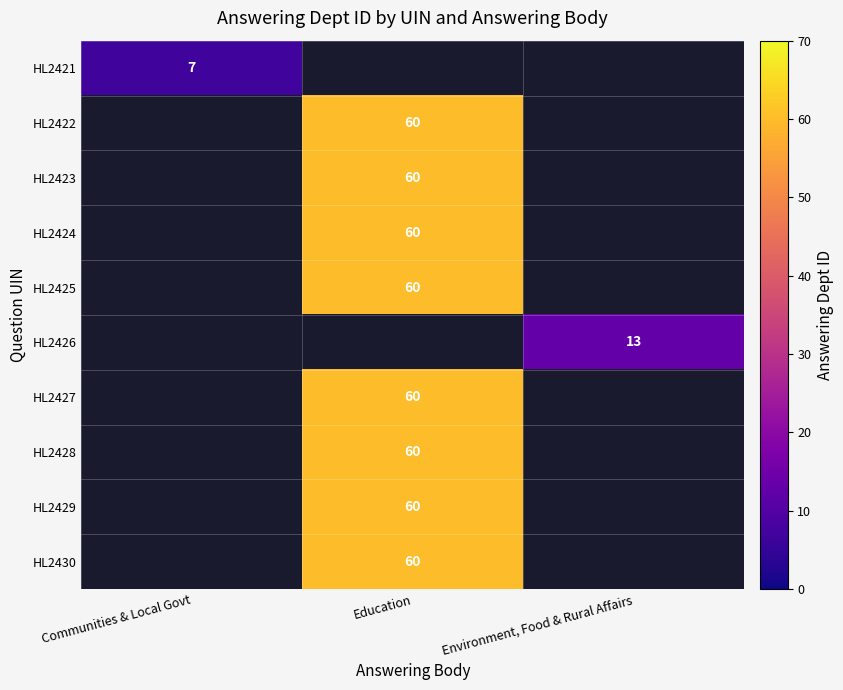

The value of HL2425 at Education is 22. True or false?

False